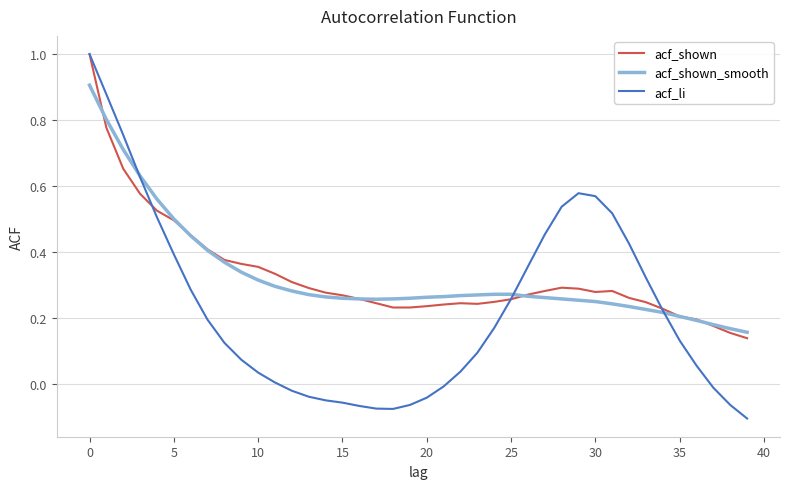

What is the highest value of the acf_li series?

1.0